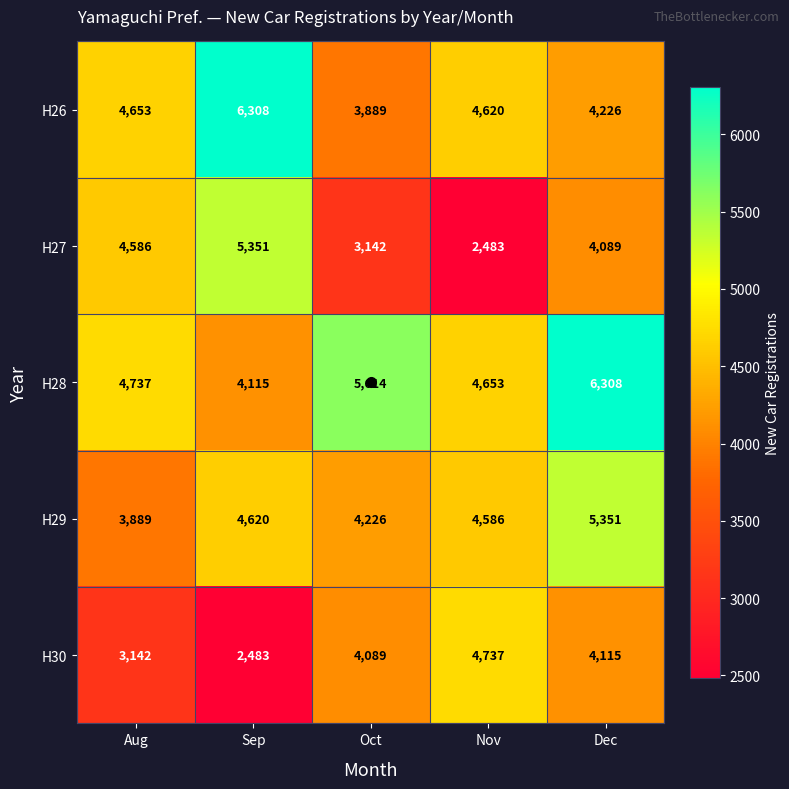

What is the highest value of the H29 series?

5351